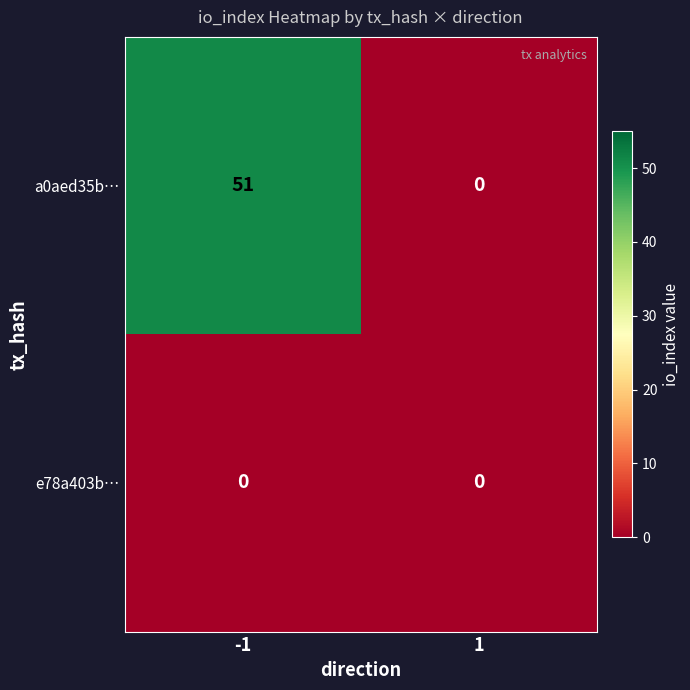

Which series has the largest range (max minus min)?

a0aed35b…